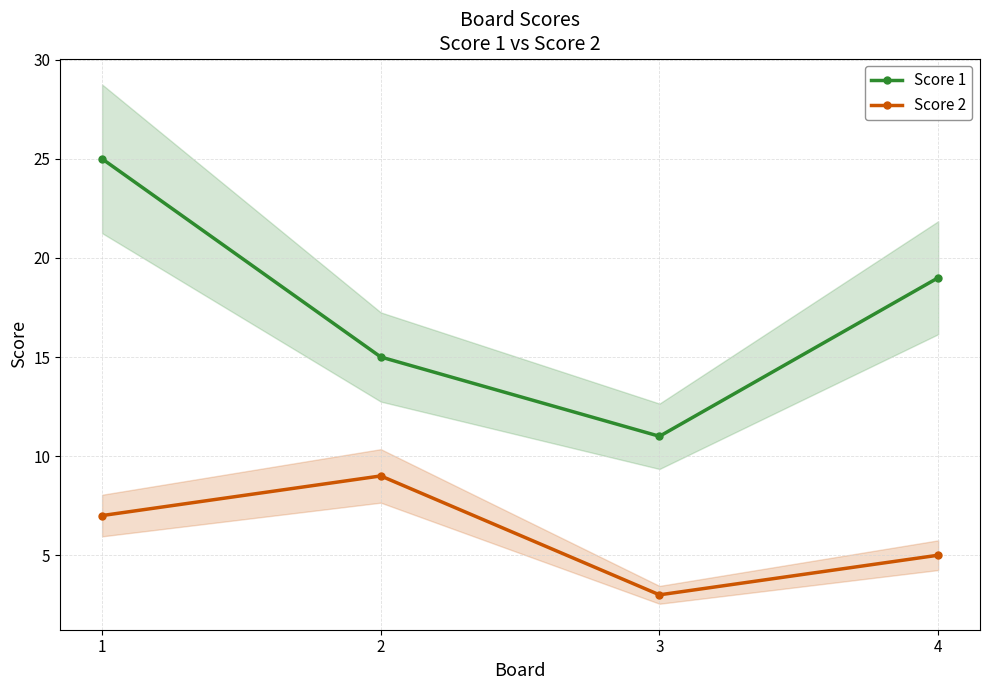

What is the value of the Score 2 point at the 4th from the left?

5